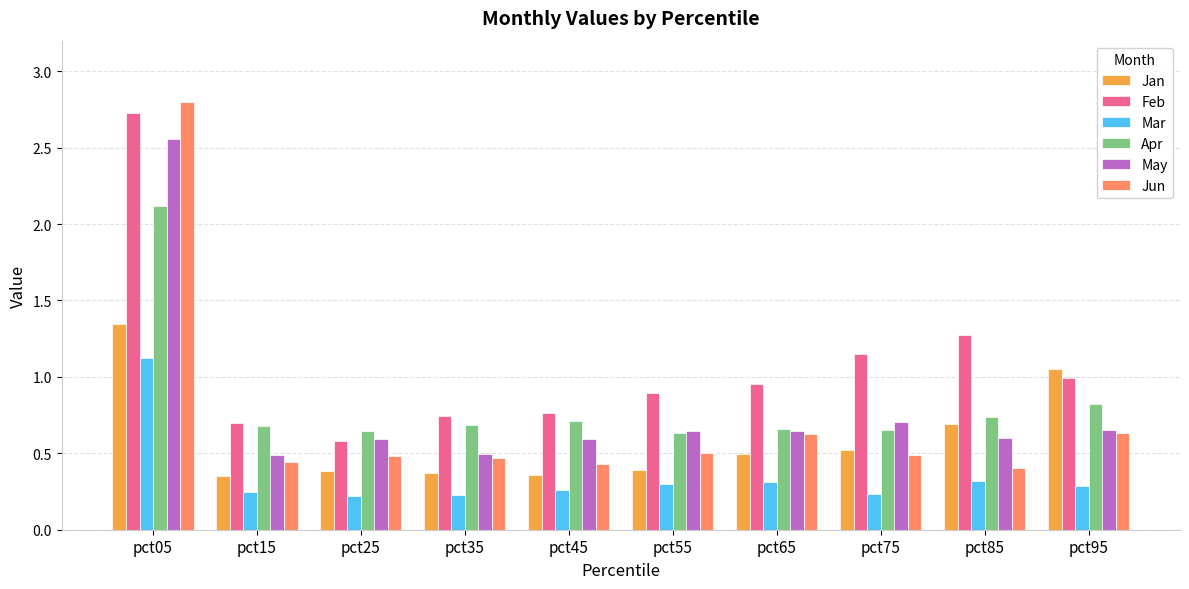

What is the total value across all series at pct75?

3.7